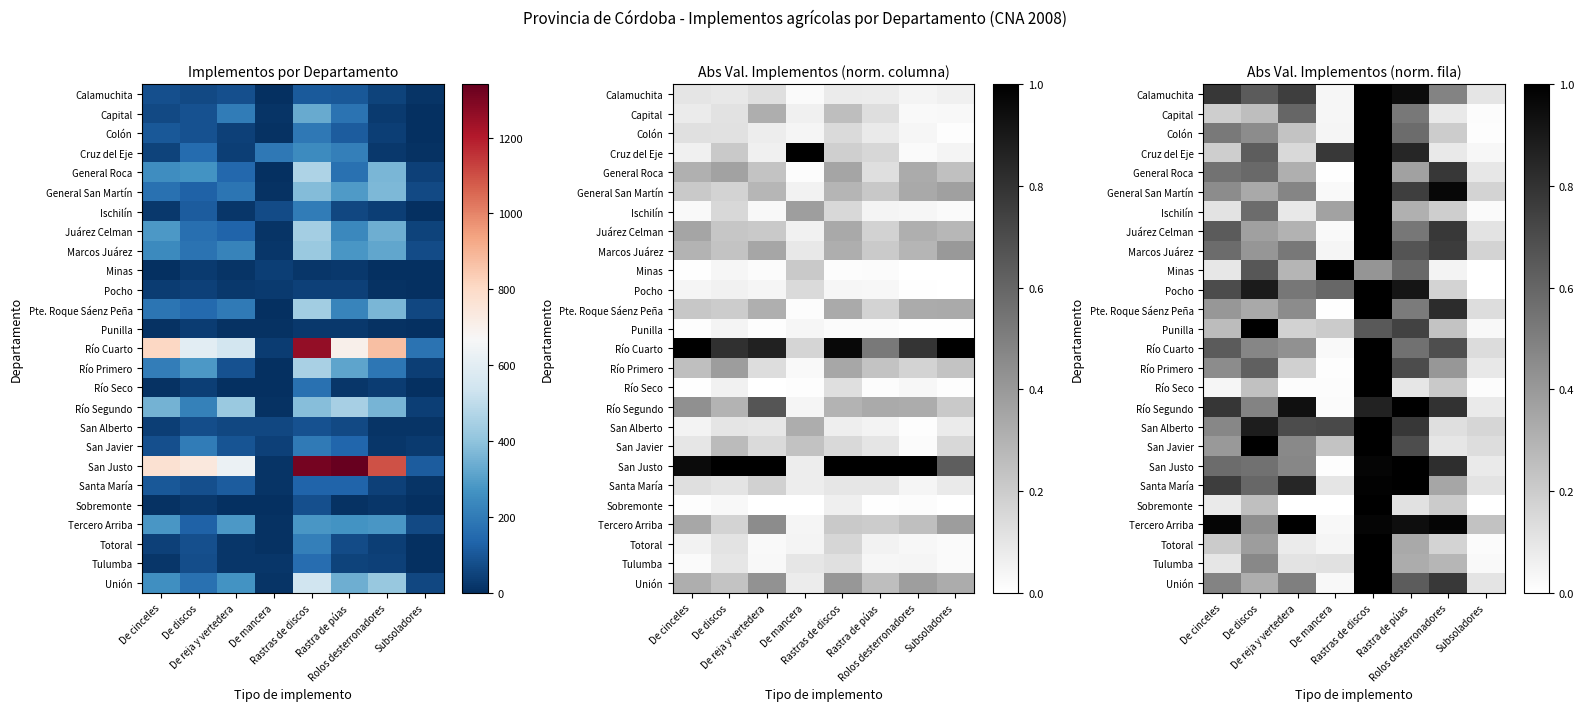

Where is Río Seco nearest to the value 0?

De reja y vertedera